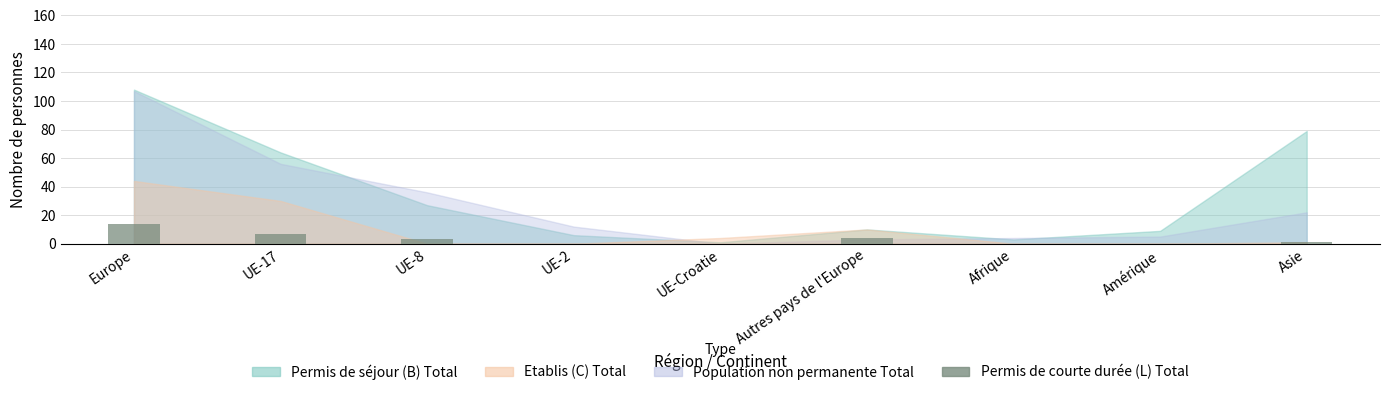

Where is the data nearest to the value 7?

UE-17